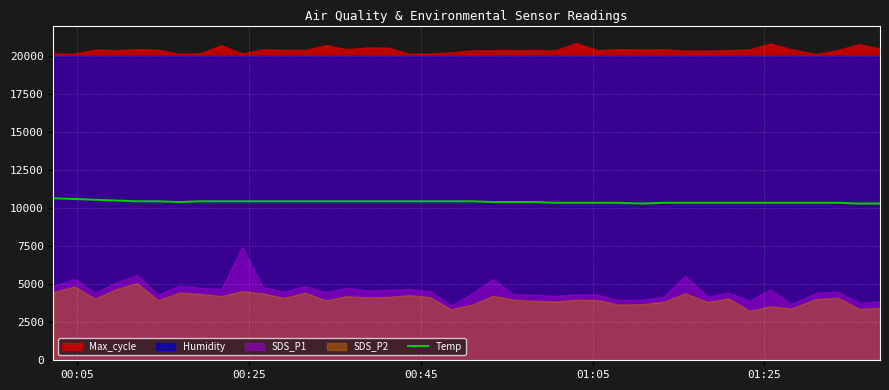

What is the lowest value of the Temp series?

10300